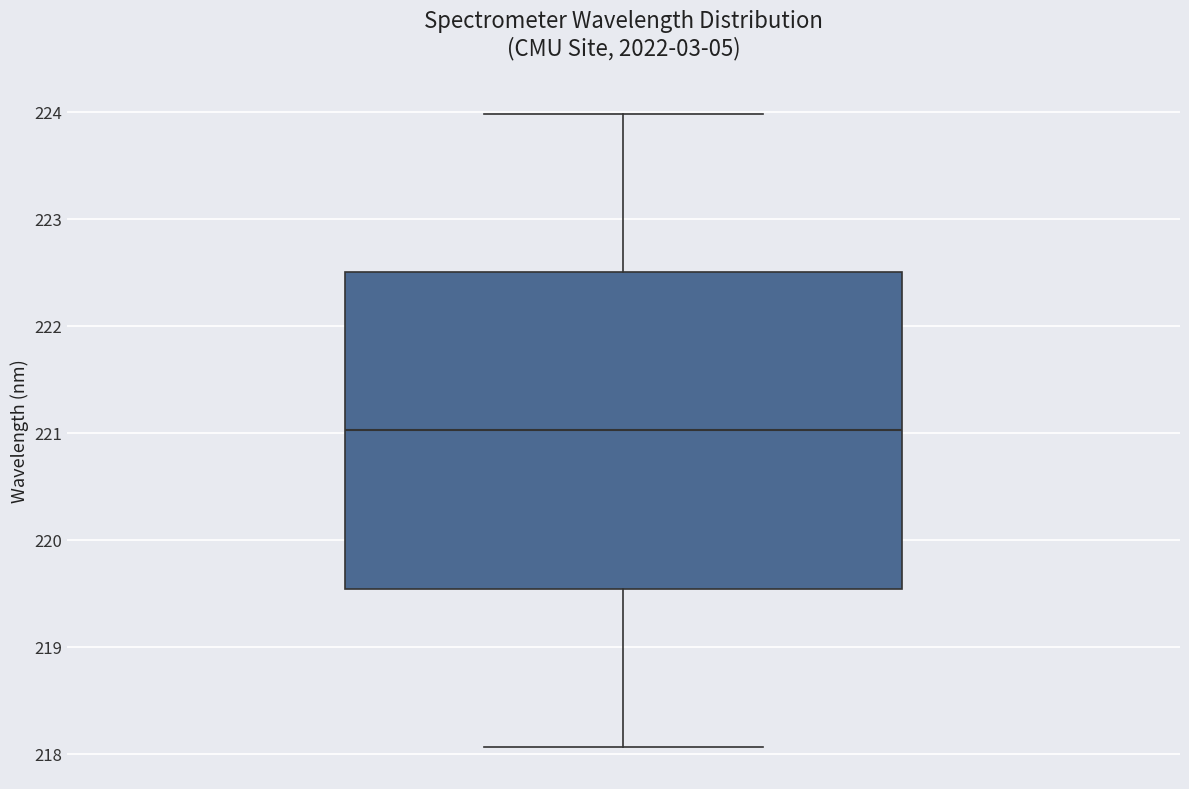

Where does the lower whisker of the box end on the y-axis? The values are not printed on the chart, so give them approximately, as read against the axis.

218.1